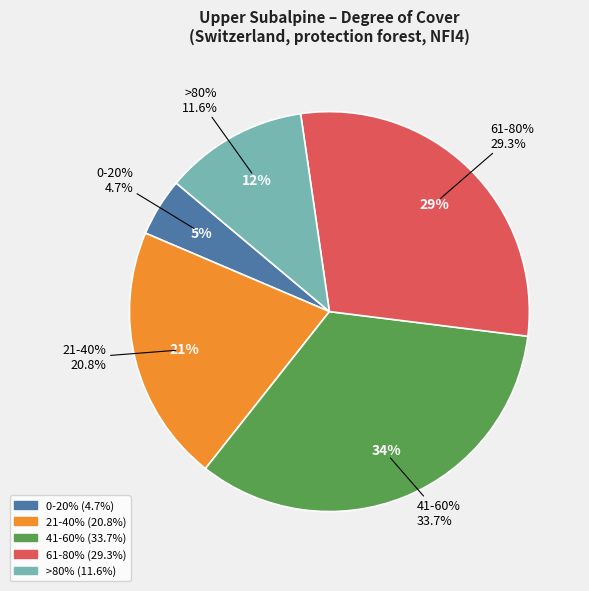

What is the largest slice in the pie chart?

41-60%